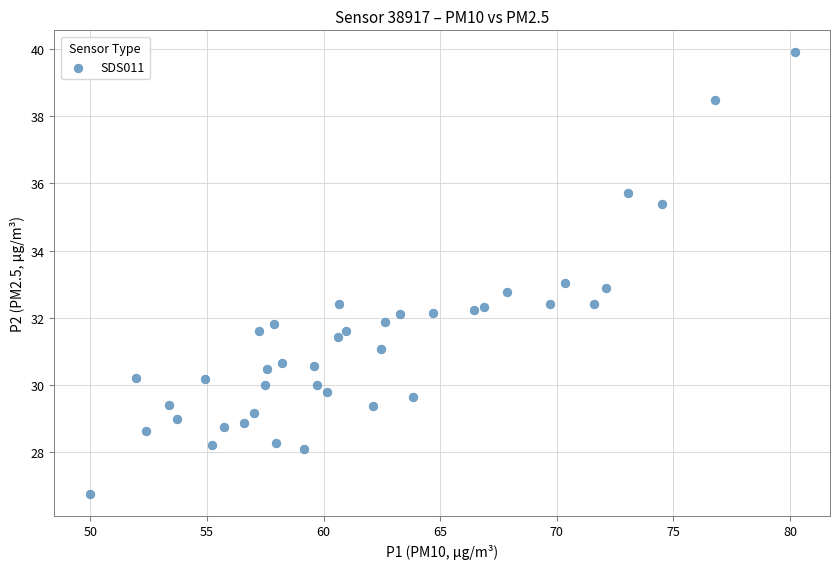

What is the range of Y values (max minus min)?

13.1